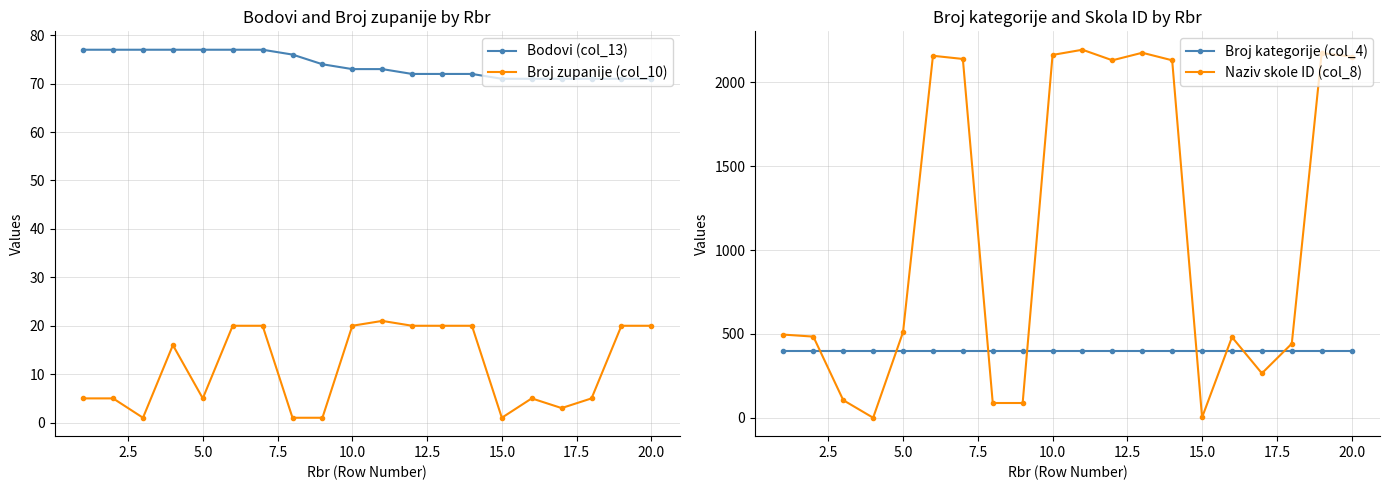

What is the approximate value of Bodovi (col_13) at 10.0?

73